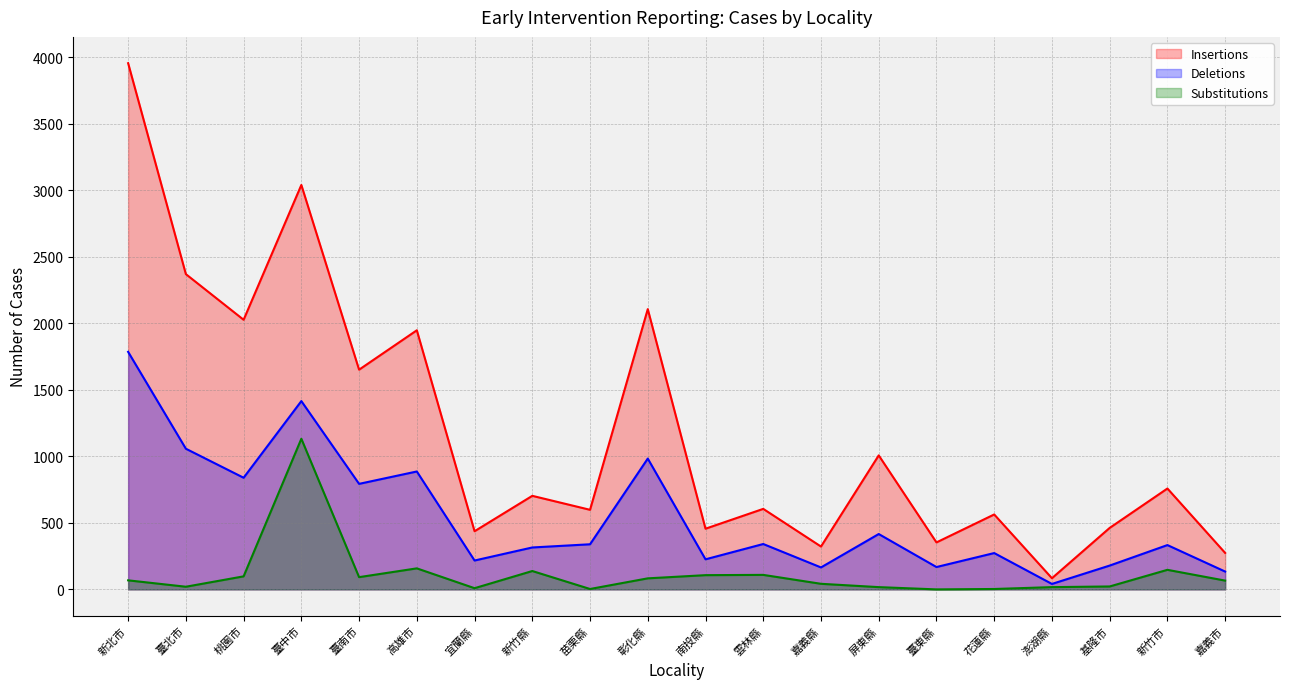

What is the label of the 5th point from the right?

花蓮縣